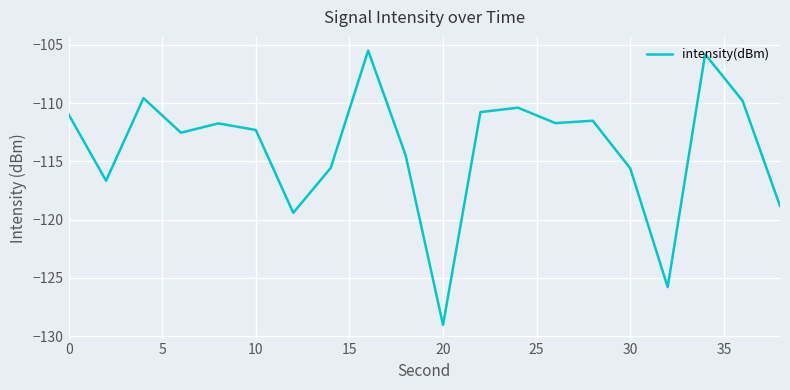

What is the smallest value displayed?

-129.0